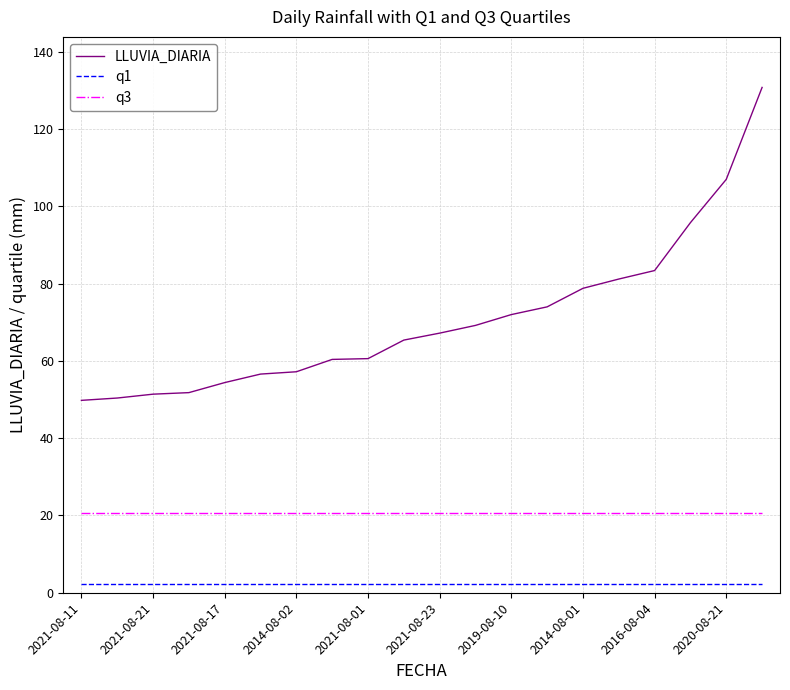

True or false: q3 and LLUVIA_DIARIA intersect in this chart.

False